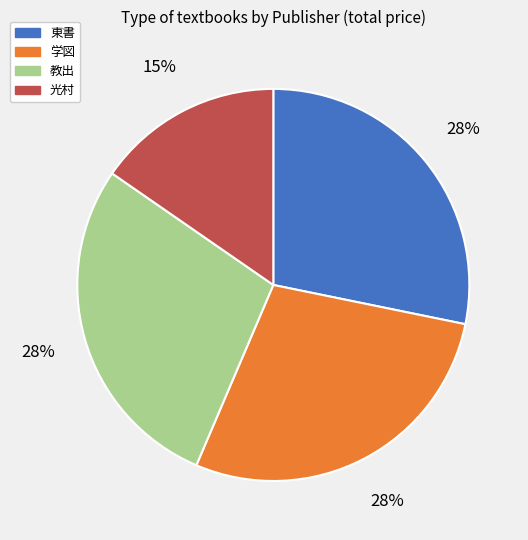

Does any single category account for the majority?

No